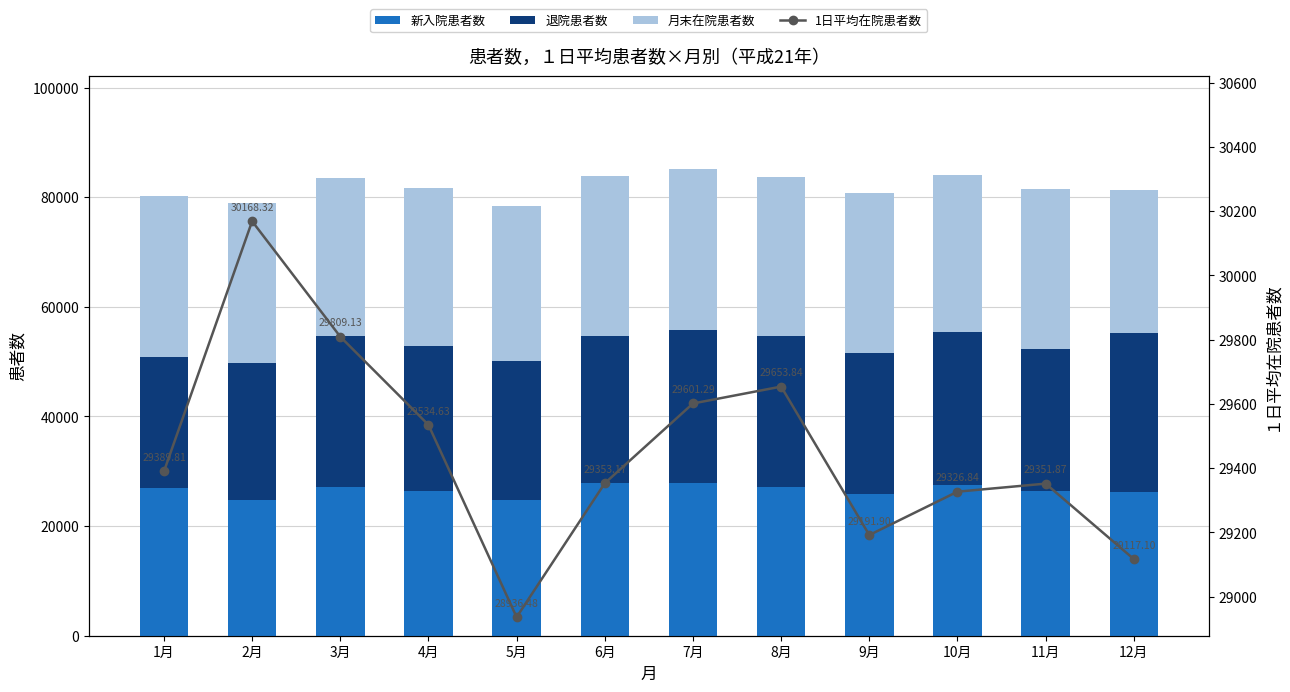

What is the difference between the maximum and second lowest values in the 1日平均在院患者数 series?

1051.2